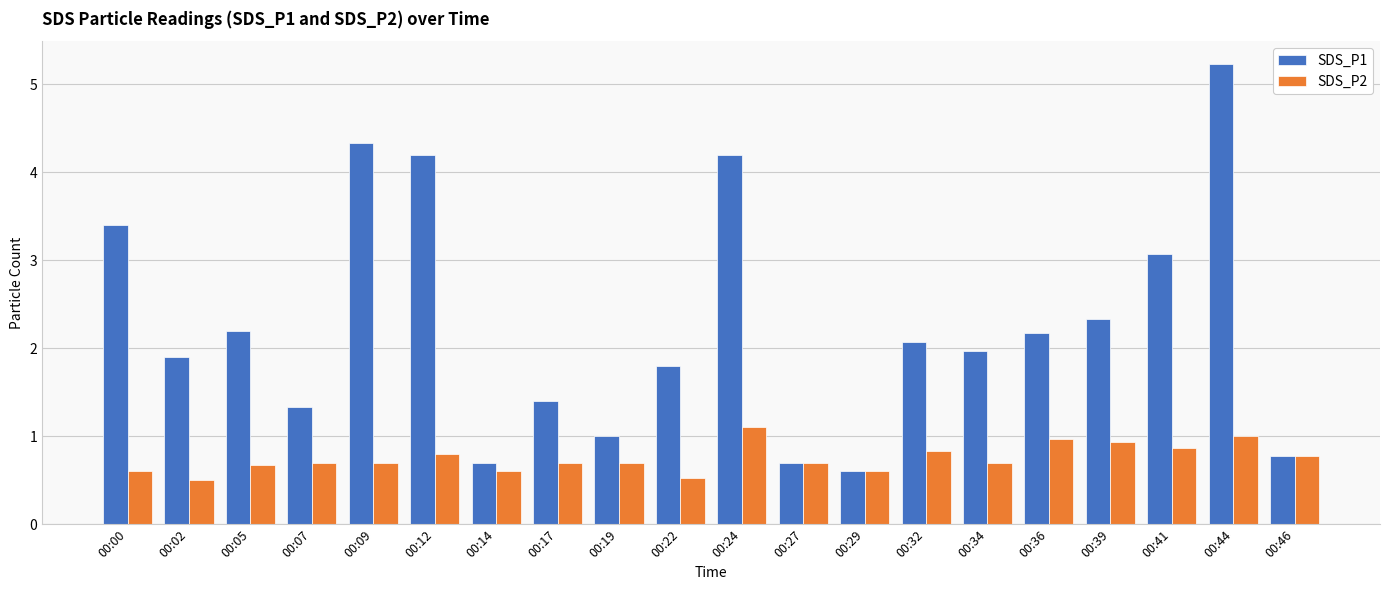

Reading left to right, transcribe all the data shown in this chart.

SDS_P1: 00:00=3.4	00:02=1.9	00:05=2.2	00:07=1.3	00:09=4.3	00:12=4.2	00:14=0.7	00:17=1.4	00:19=1.0	00:22=1.8	00:24=4.2	00:27=0.7	00:29=0.6	00:32=2.1	00:34=2.0	00:36=2.2	00:39=2.3	00:41=3.1	00:44=5.2	00:46=0.8
SDS_P2: 00:00=0.6	00:02=0.5	00:05=0.7	00:07=0.7	00:09=0.7	00:12=0.8	00:14=0.6	00:17=0.7	00:19=0.7	00:22=0.5	00:24=1.1	00:27=0.7	00:29=0.6	00:32=0.8	00:34=0.7	00:36=1.0	00:39=0.9	00:41=0.9	00:44=1.0	00:46=0.8